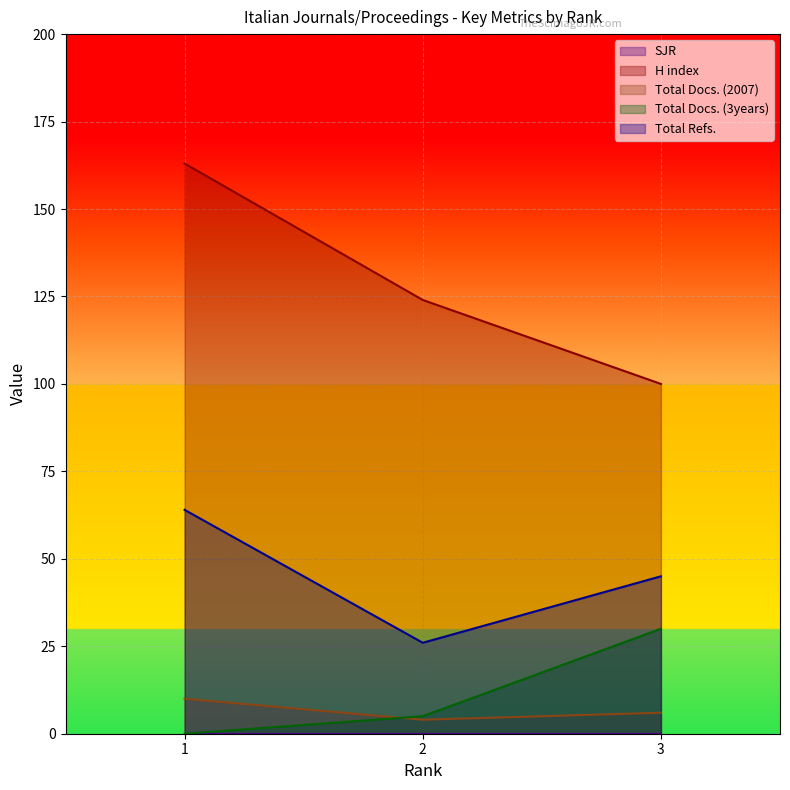

Reading left to right, what are all the values shown in this chart?

H index: 1=163	2=124	3=100
Total Docs. (2007): 1=10	2=4	3=6
Total Docs. (3years): 1=0	2=5	3=30
Total Refs.: 1=64	2=26	3=45